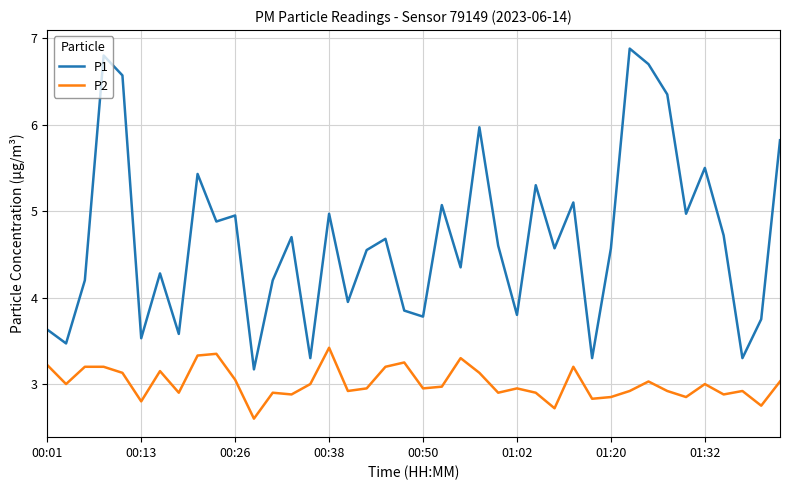

What are all the series names shown in the legend?

P1, P2